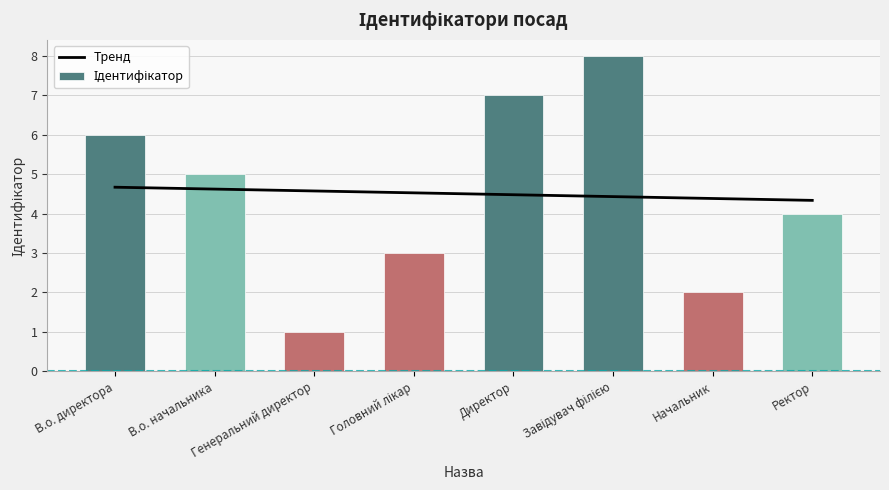

Count the values in the range 3 to 7.

5